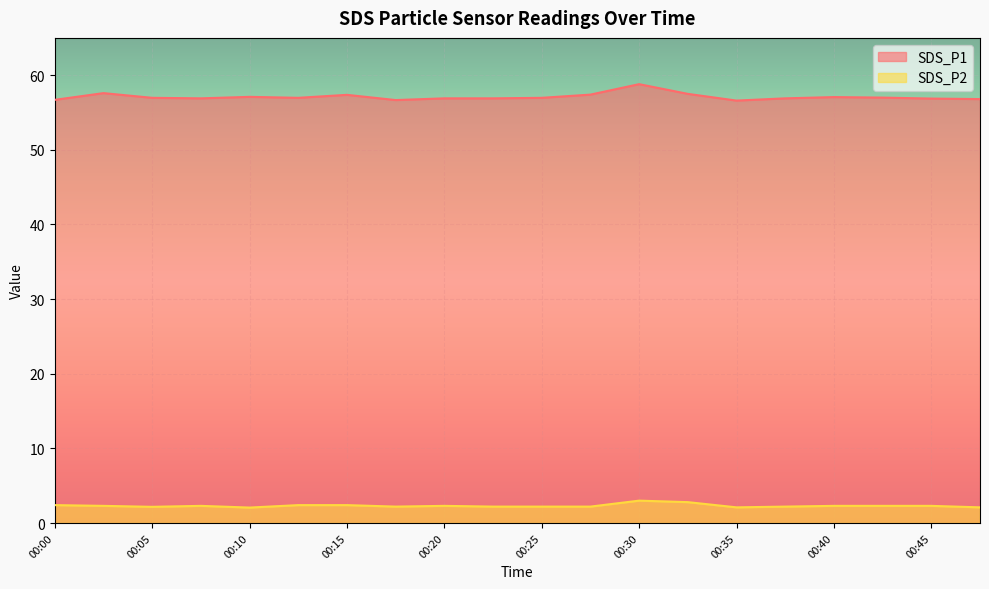

Reading left to right, transcribe all the data shown in this chart.

SDS_P1: 00:00=56.7	00:03=57.6	00:05=57.0	00:08=56.9	00:10=57.1	00:13=57.0	00:15=57.4	00:18=56.7	00:20=56.9	00:23=56.9	00:25=57.0	00:27=57.4	00:30=58.8	00:32=57.5	00:35=56.6	00:37=56.9	00:40=57.1	00:42=57.0	00:45=56.9	00:47=56.8
SDS_P2: 00:00=2.4	00:03=2.3	00:05=2.2	00:08=2.3	00:10=2.1	00:13=2.4	00:15=2.4	00:18=2.2	00:20=2.3	00:23=2.2	00:25=2.2	00:27=2.2	00:30=3.0	00:32=2.8	00:35=2.1	00:37=2.2	00:40=2.3	00:42=2.3	00:45=2.3	00:47=2.1